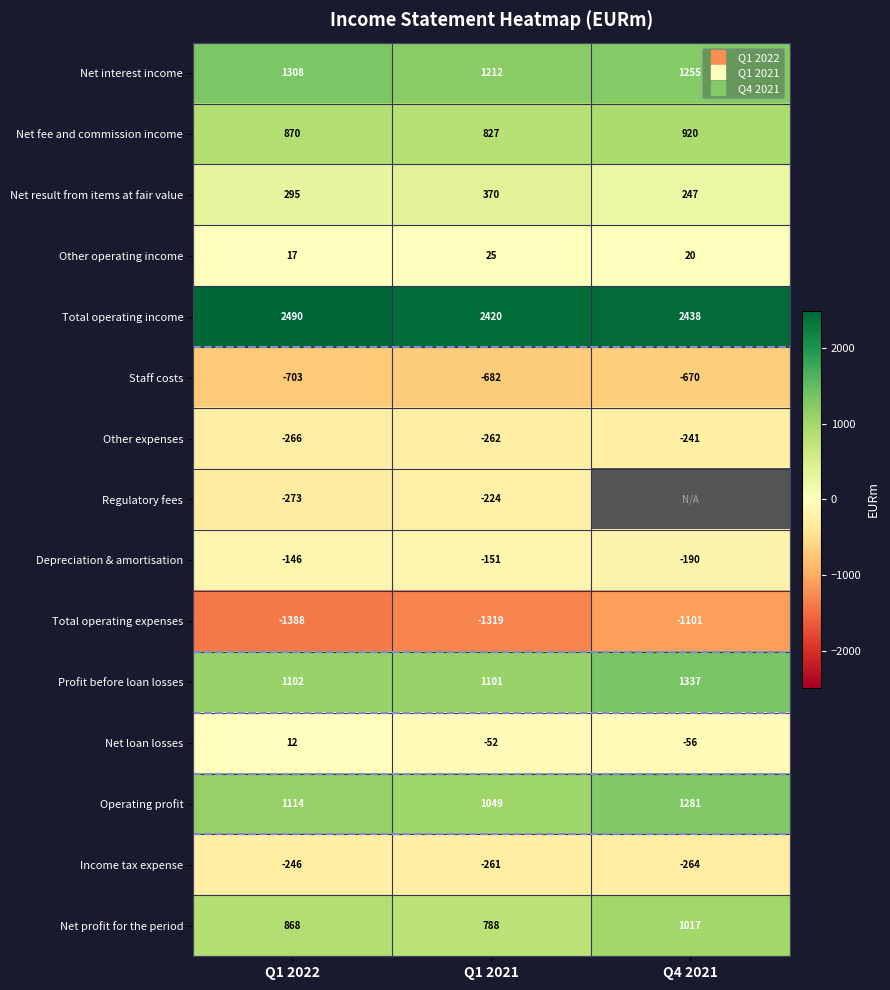

How many data points in Total operating expenses are above -1319?

1